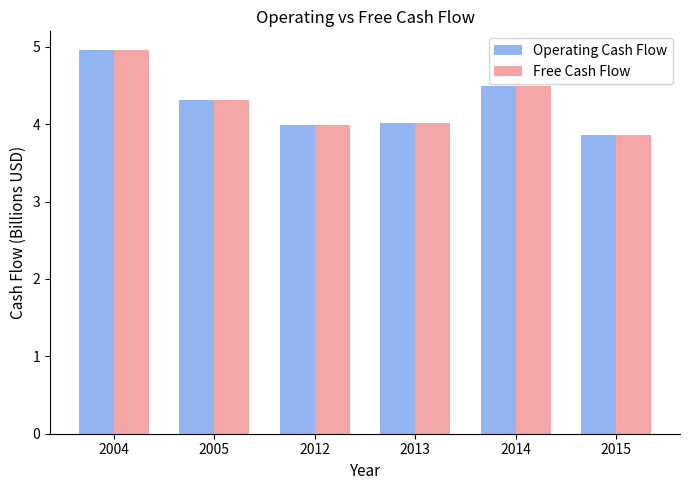

Which label corresponds to the largest value in the chart?

2004